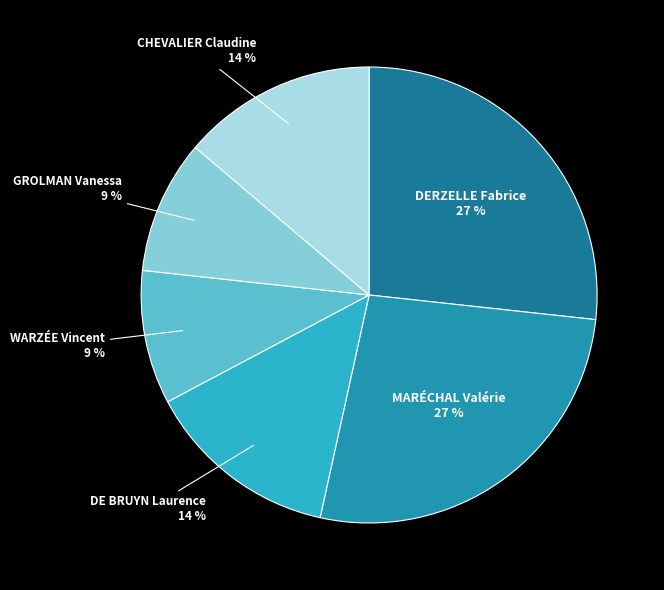

To the nearest percent, what is the average slice percentage?

17%